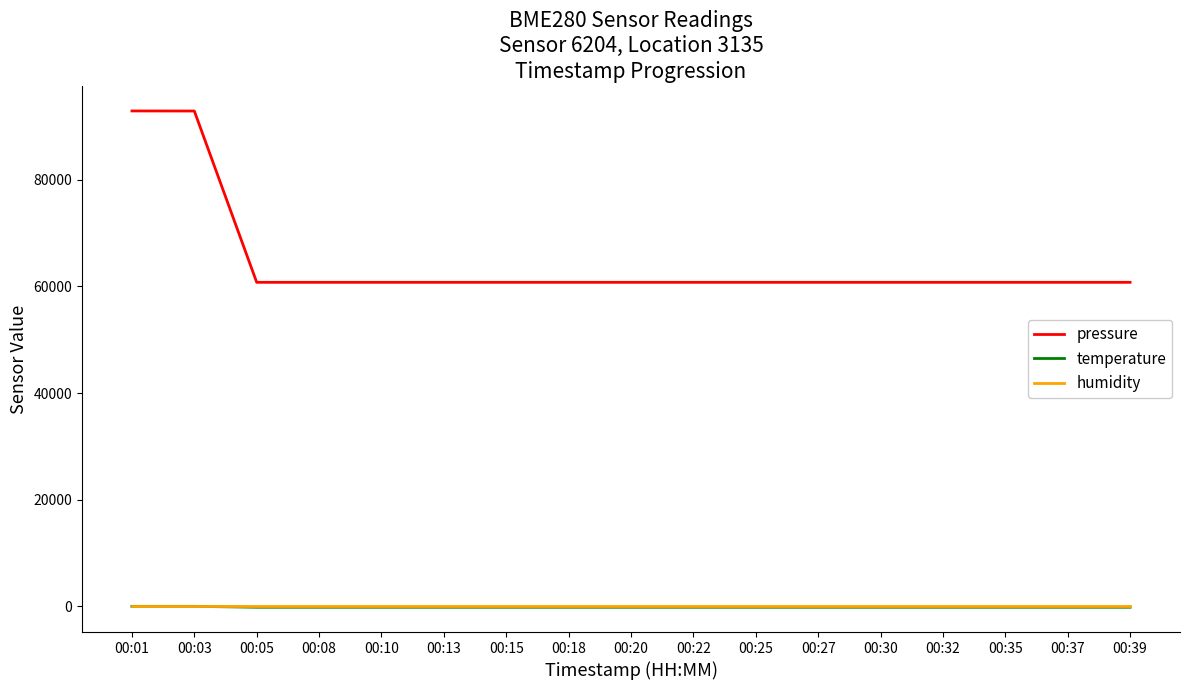

Which series has the largest total across all categories?

pressure